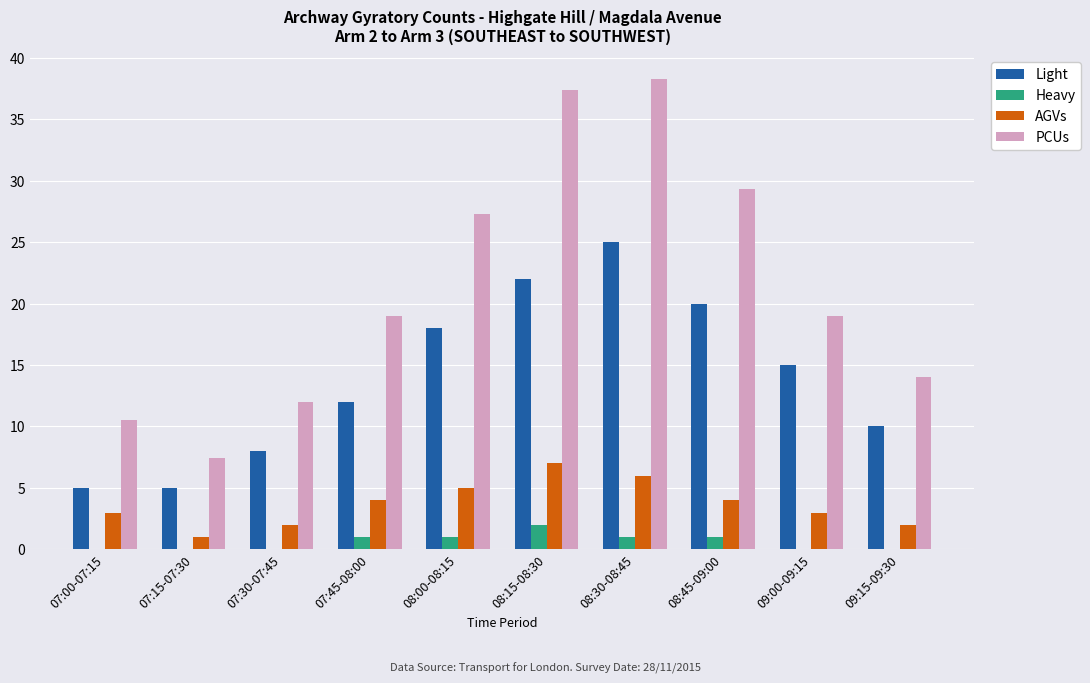

Is it true that Light equals 10.0 at 09:15-09:30?

True